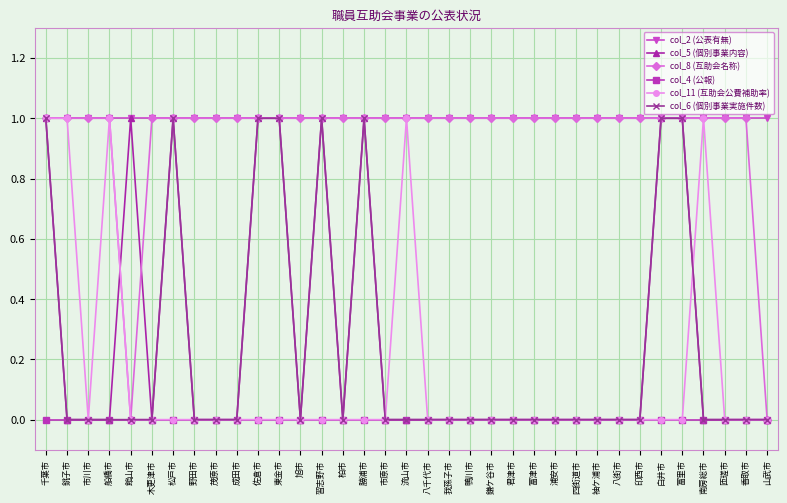

True or false: col_4 (公報) has a value of 0 at 南房総市.

True